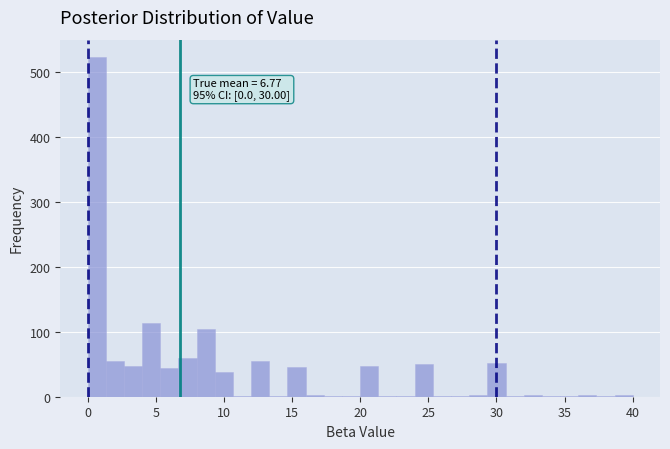

Around what value on the x-axis is the tallest bar? Give the approximate position of its centre, as read against the axis.

0.5